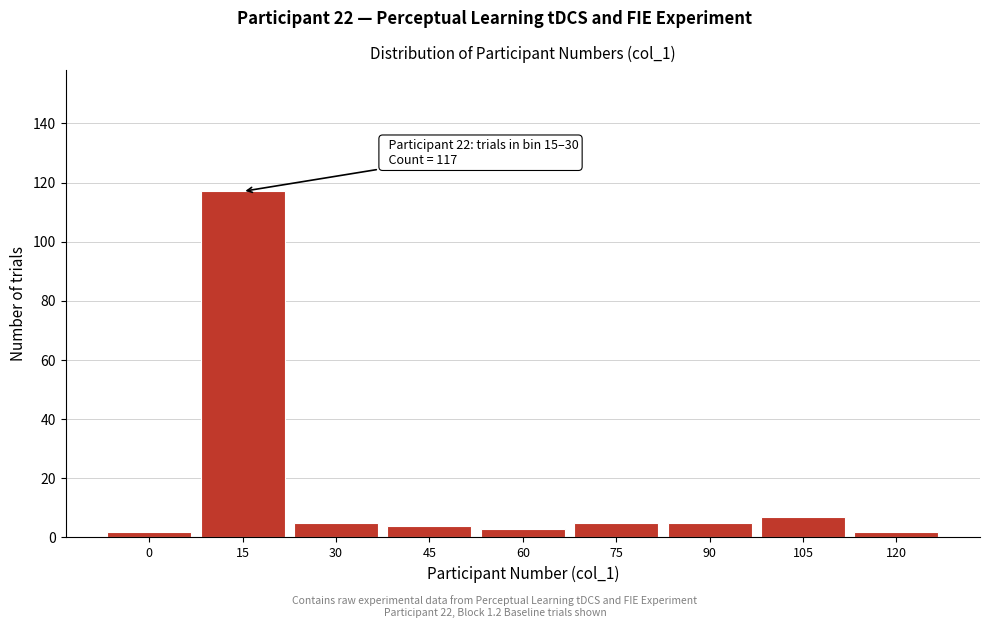

Reading left to right, extract all data points from this chart.

0=2	15=117	30=5	45=4	60=3	75=5	90=5	105=7	120=2